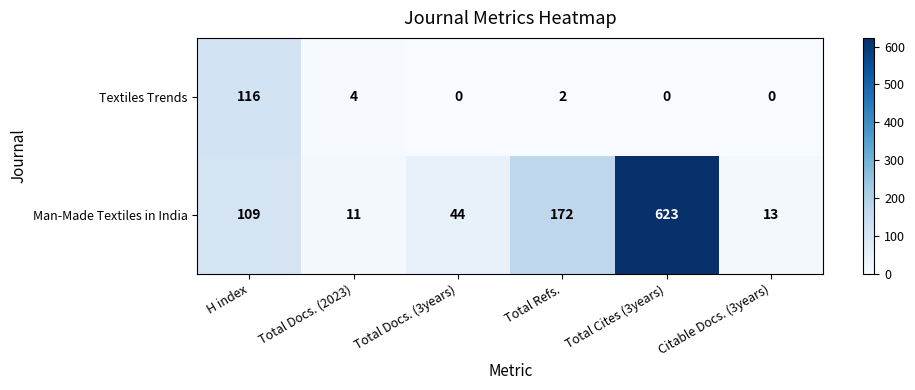

At which label is Textiles Trends closest to 58?

Total Docs. (2023)